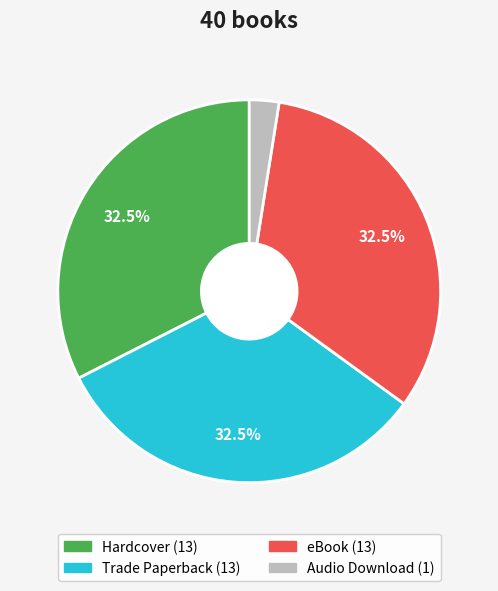

To the nearest percent, what is the combined percentage of eBook and Hardcover?

65%